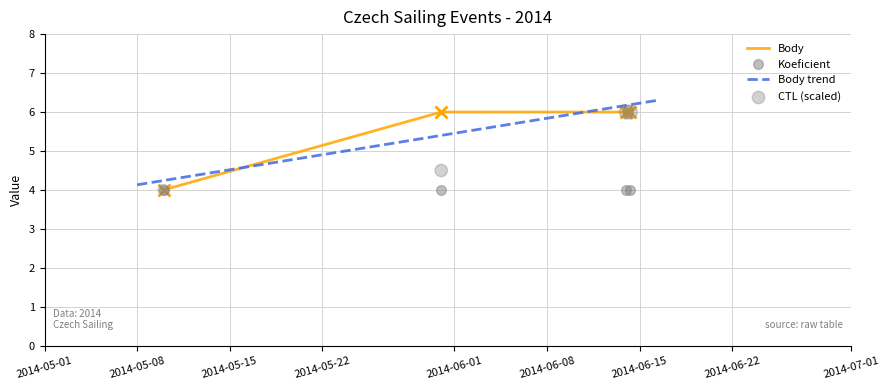

At how many categories does at least one series exceed 5?

3